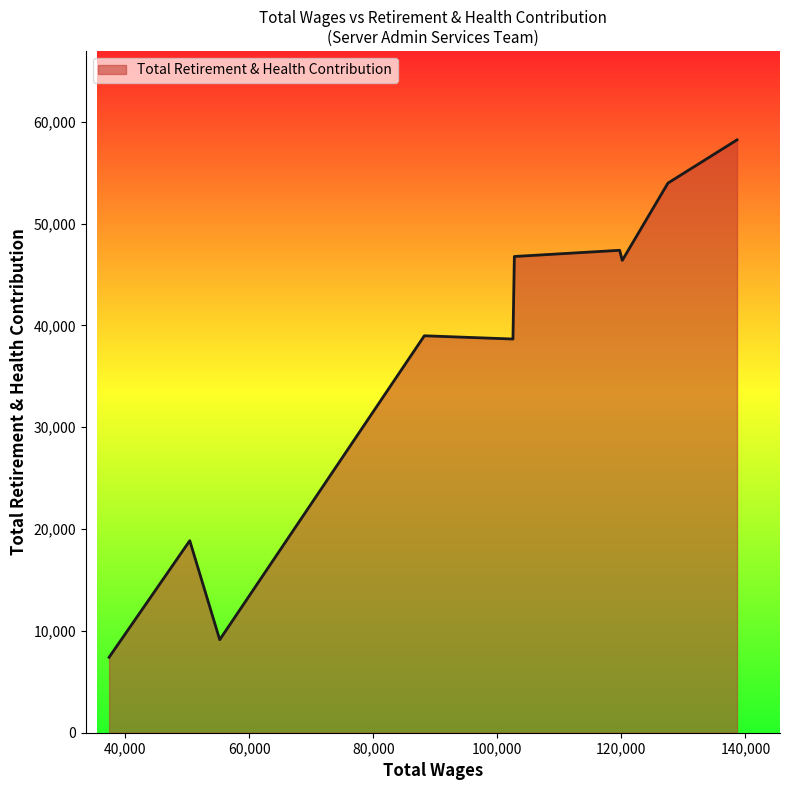

True or false: there are more than 1 points higher than both neighbors.

True